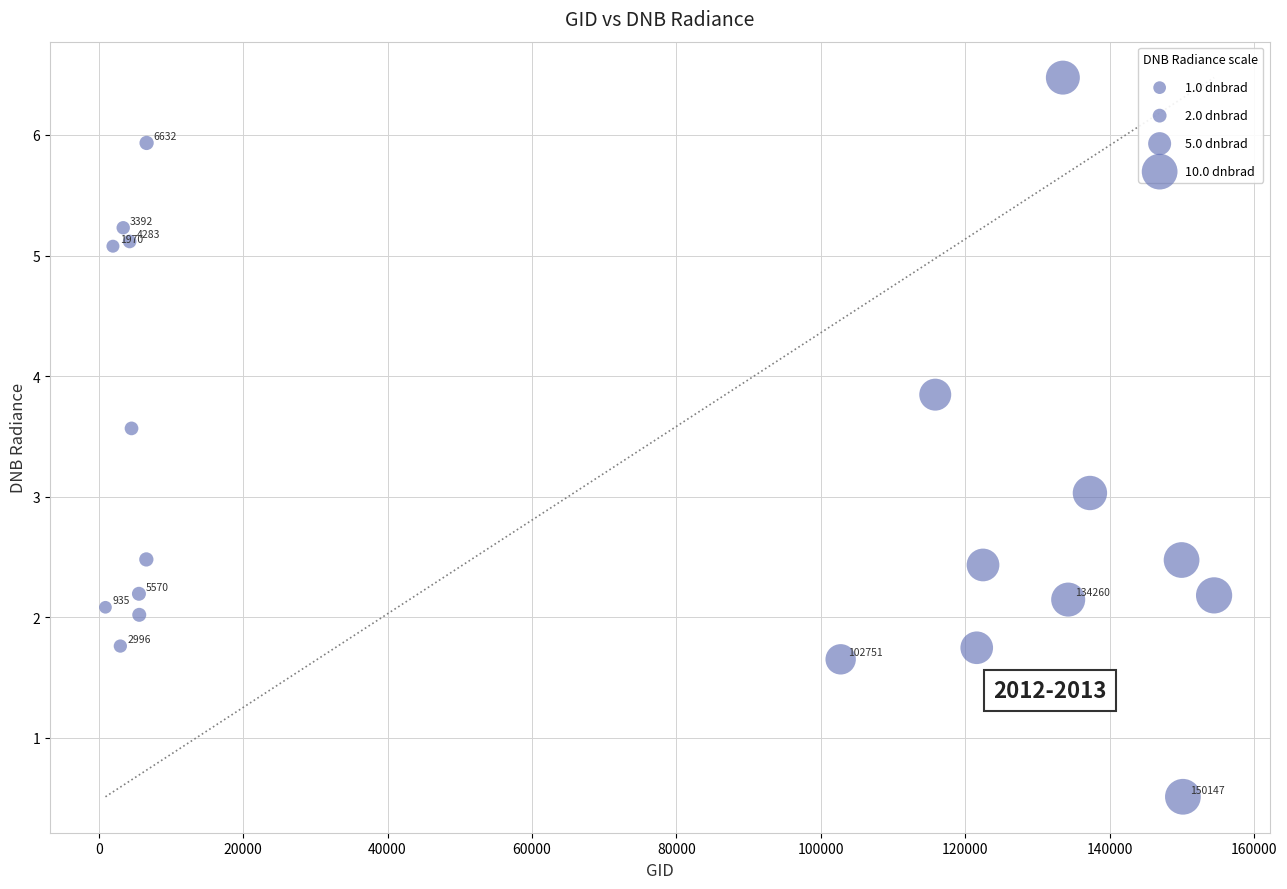

What is the range of Y values (max minus min)?

6.0